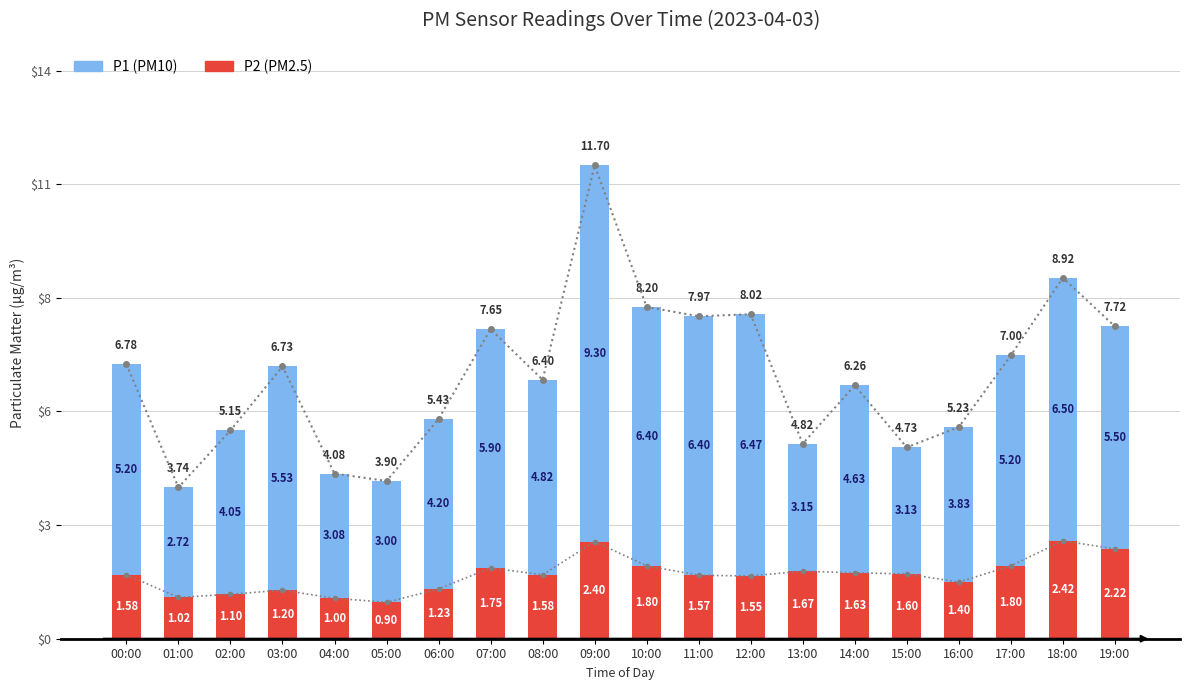

List the series in order of their peak value, lowest first.

P2, P1